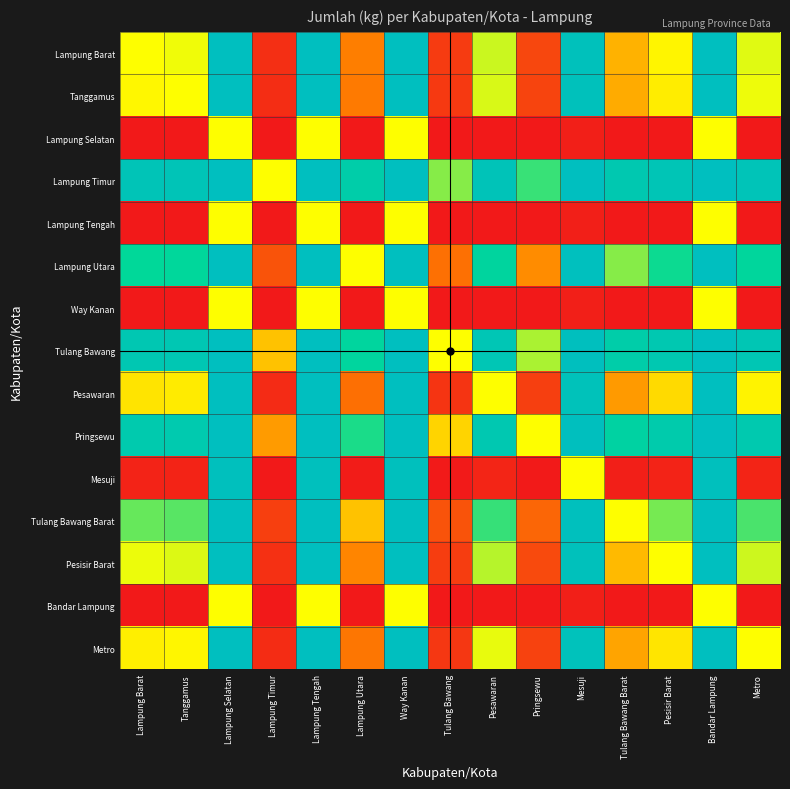

Rank the series at Lampung Selatan from lowest to highest value.

Lampung Selatan, Lampung Tengah, Way Kanan, Bandar Lampung, Mesuji, Pesawaran, Metro, Tanggamus, Lampung Barat, Pesisir Barat, Tulang Bawang Barat, Lampung Utara, Pringsewu, Tulang Bawang, Lampung Timur